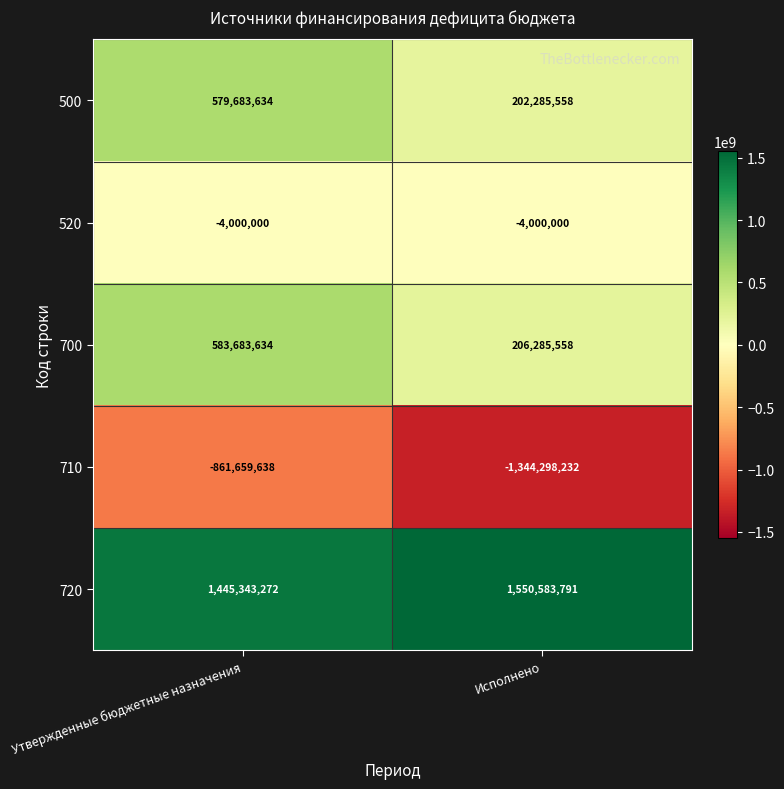

Rank the categories by 720 value from lowest to highest.

Утвержденные бюджетные назначения, Исполнено